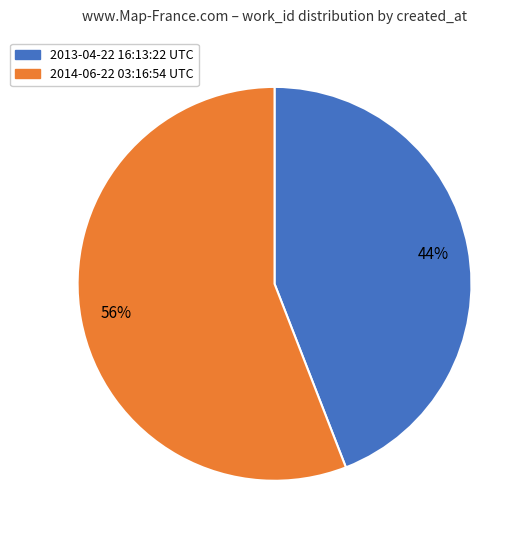

How many slices are in this pie chart?

2